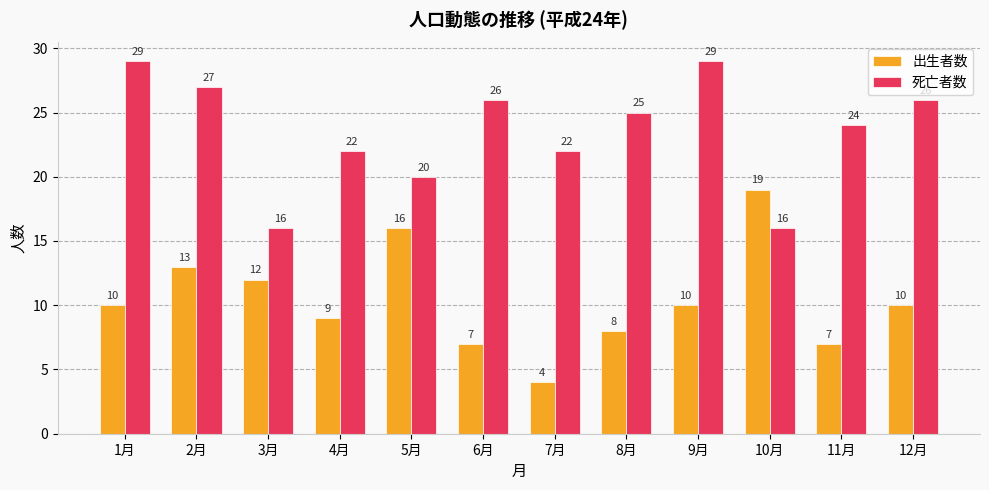

Which series changed the most between 1月 and 7月?

死亡者数